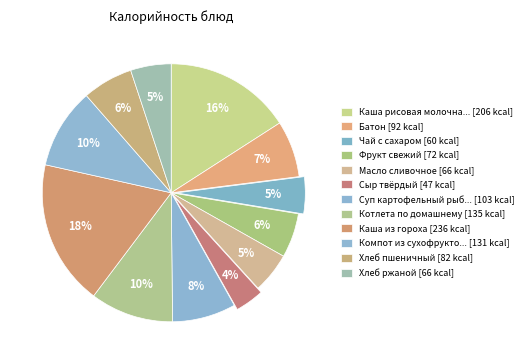

Is there any slice that represents more than half of the pie?

No